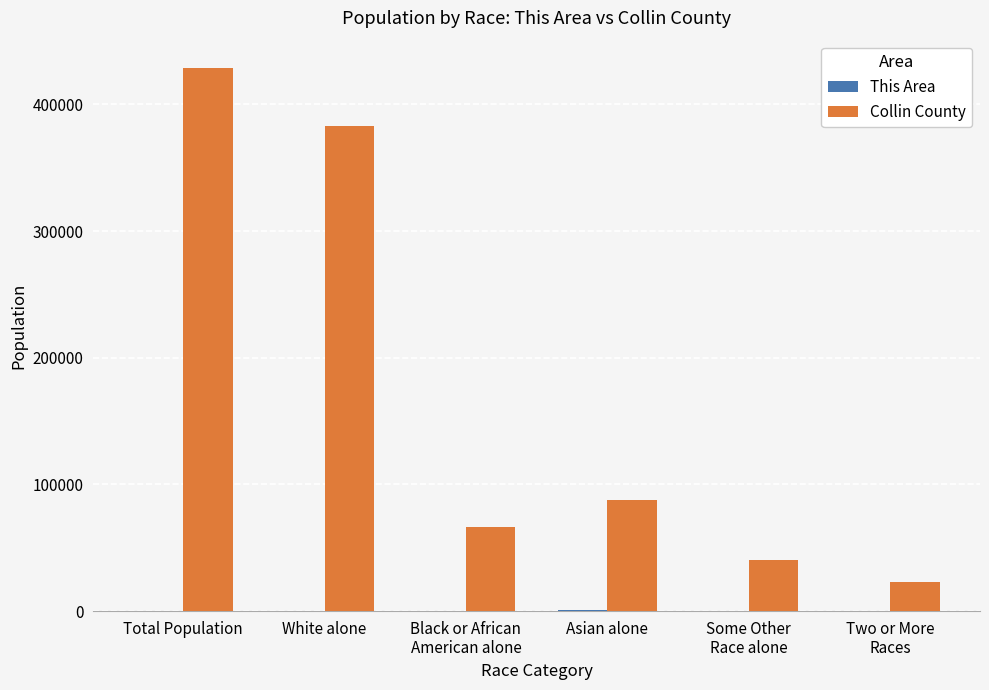

How many categories are shown in the chart?

6